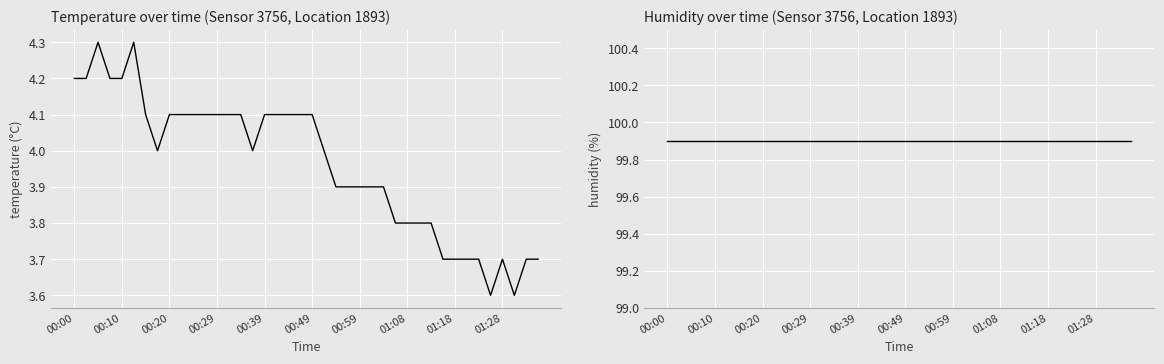

What is the smallest value displayed?

3.6